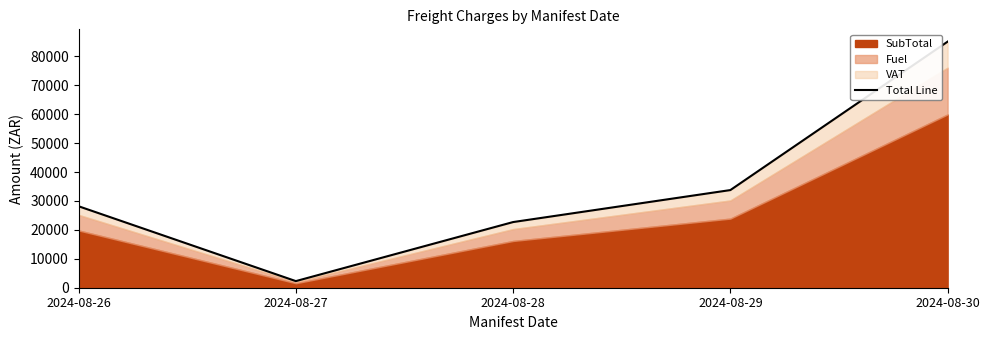

The value at 2024-08-29 is 33761.2. True or false?

True